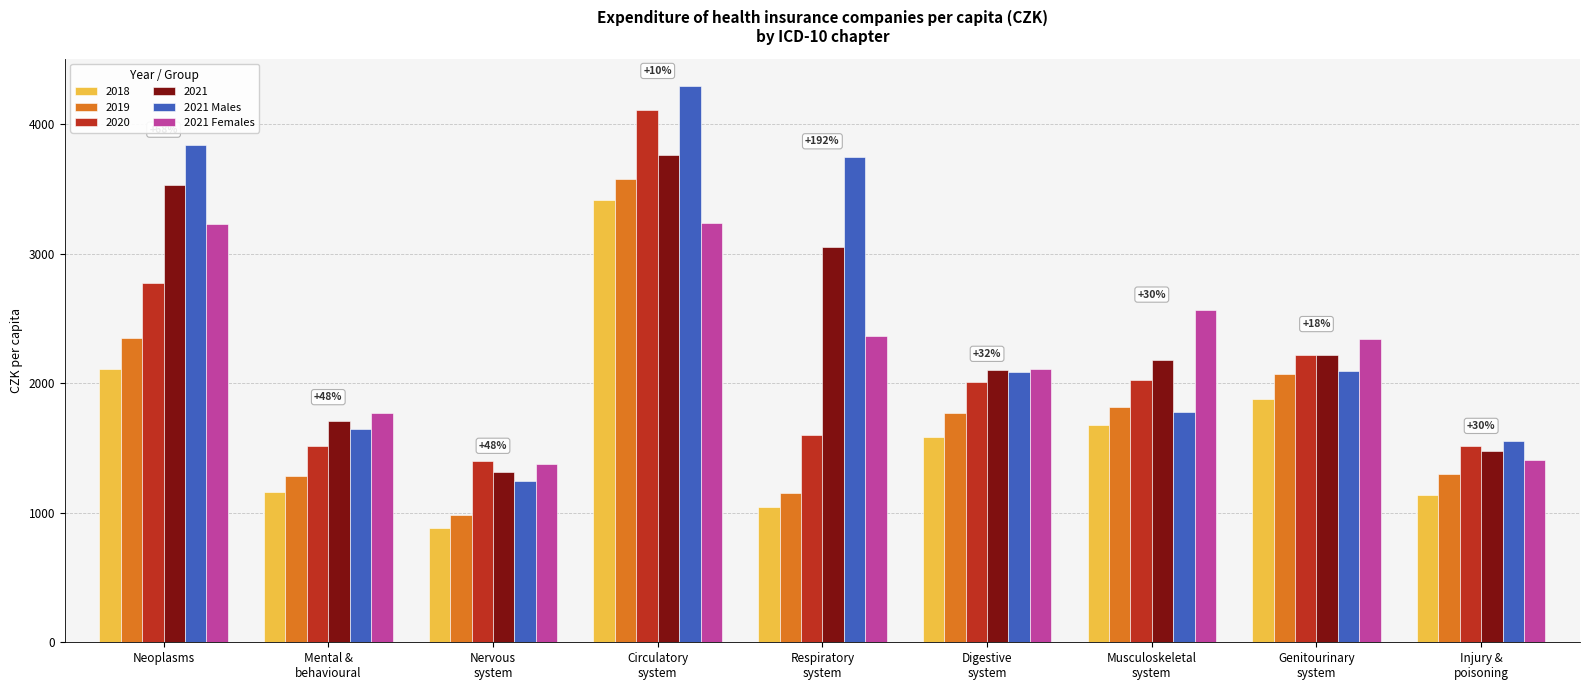

Which category has the highest value across all series?

Circulatory
system